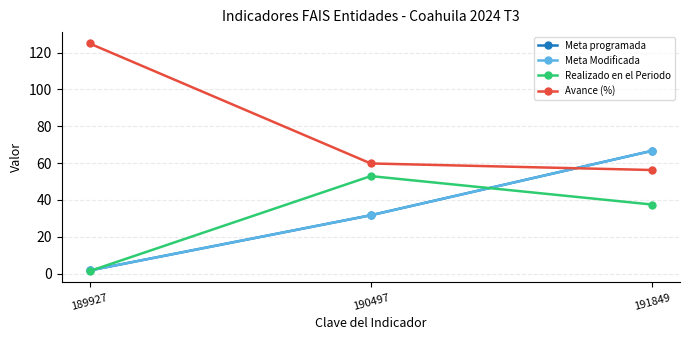

Does the chart have visible grid lines?

Yes